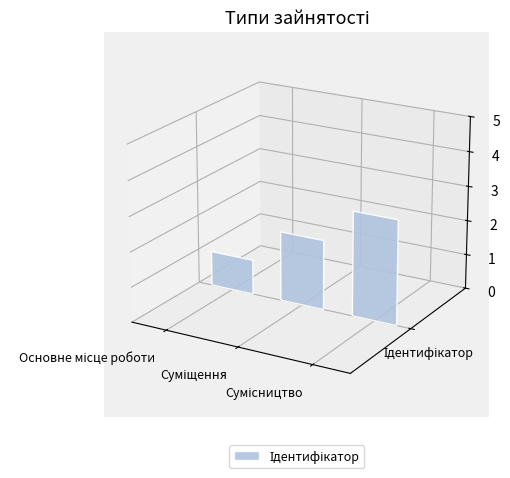

What is the greatest value displayed?

3